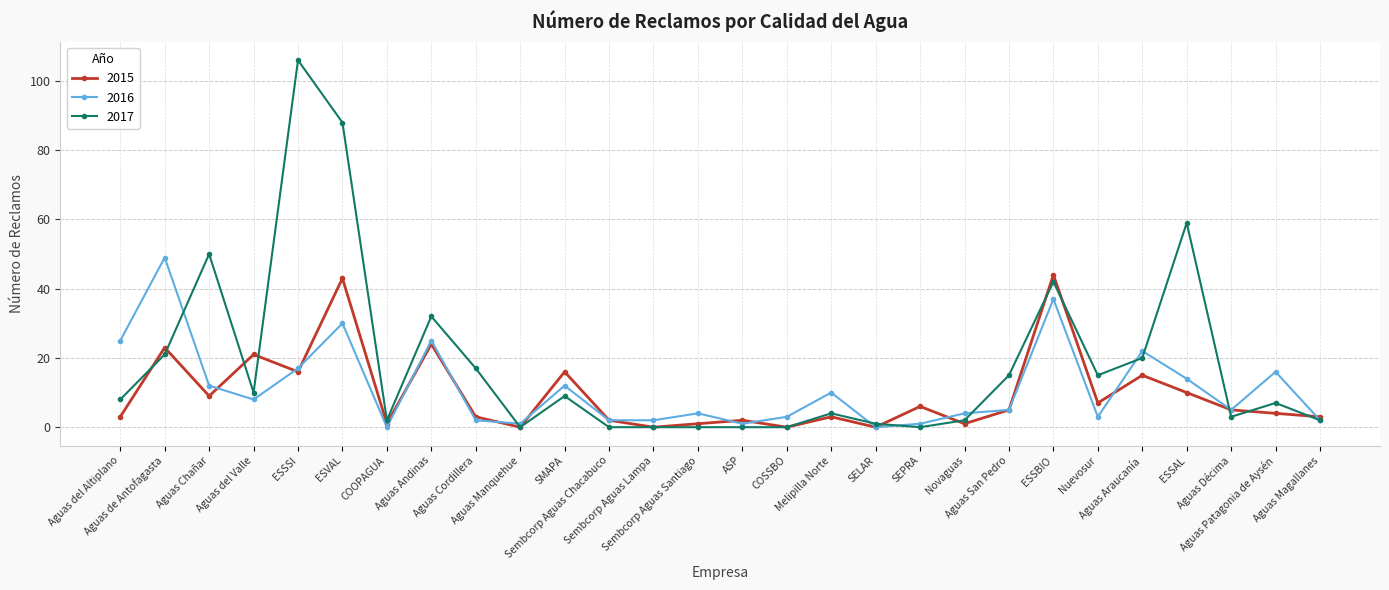

Rank the series by their maximum value, from highest to lowest.

2017, 2016, 2015